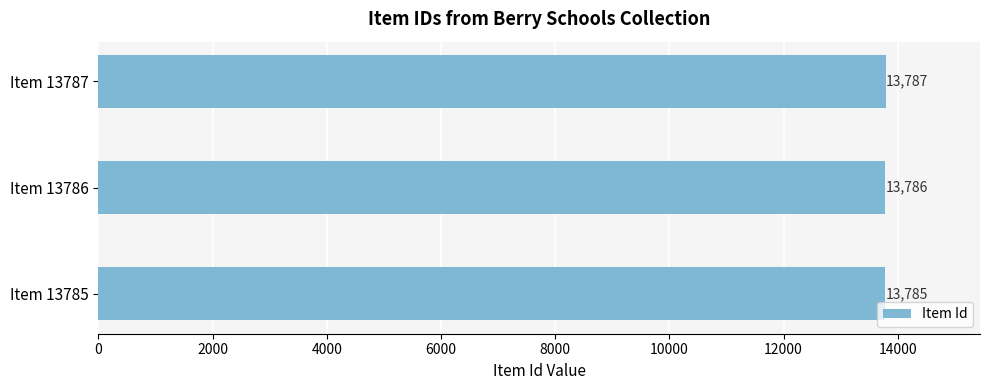

Count the number of categories in the chart.

3